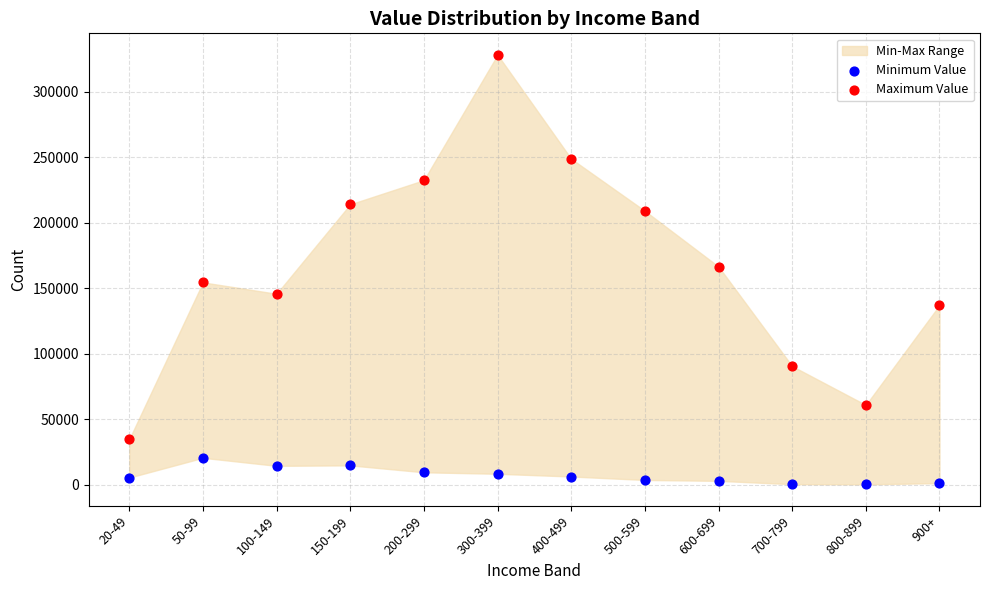

Which series contains the highest Y value?

Maximum Value